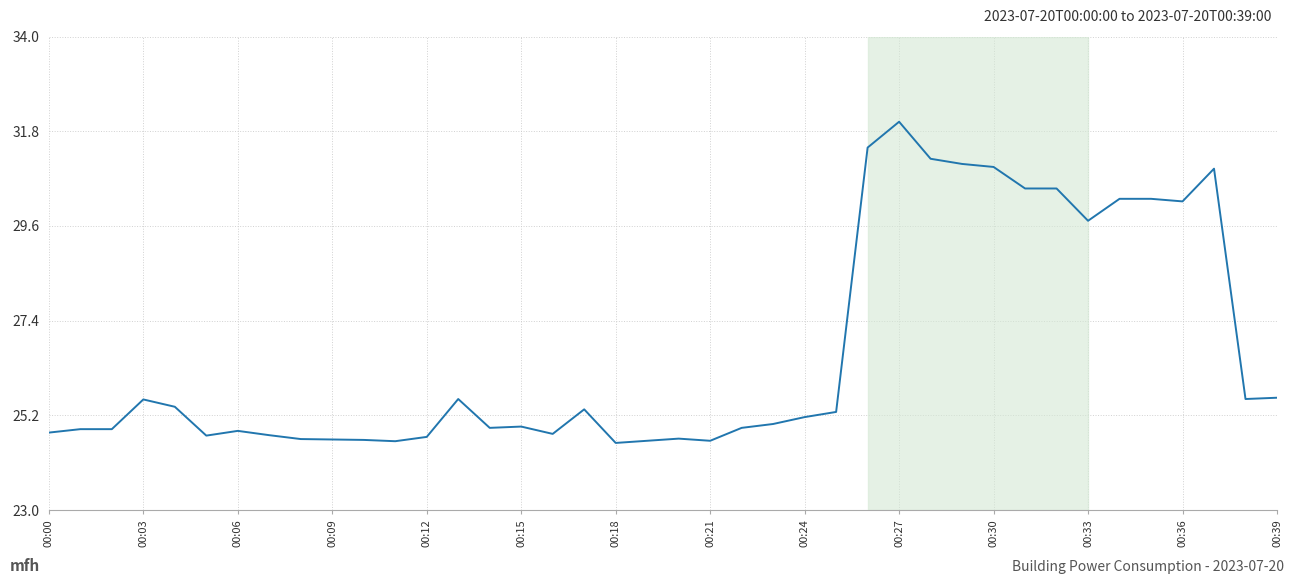

What is the greatest value displayed?

32.0